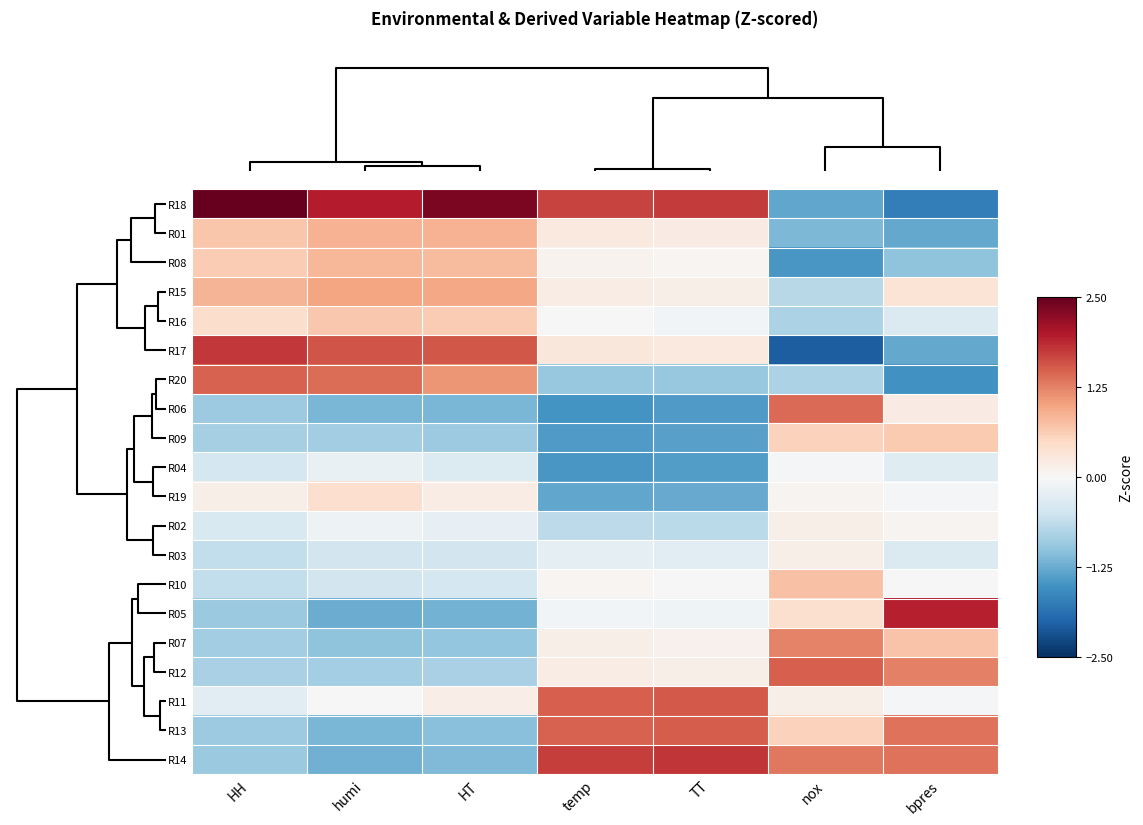

Which label corresponds to the smallest value in the chart?

nox